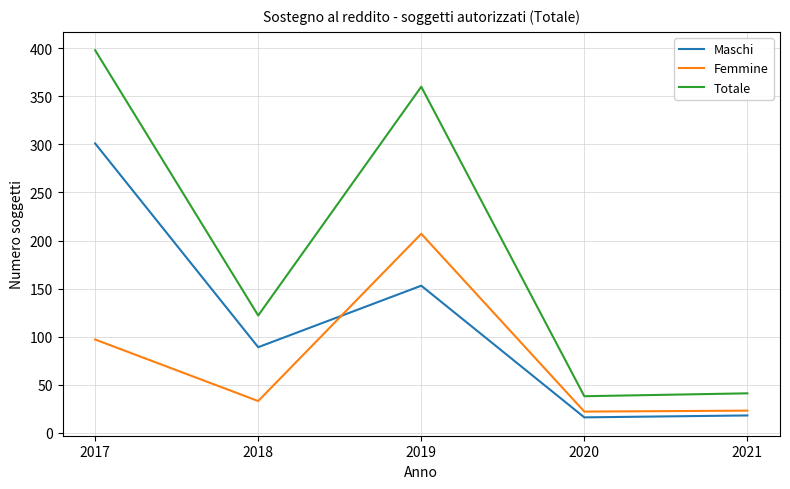

Read the Totale value at 2021, to the nearest 5.

40